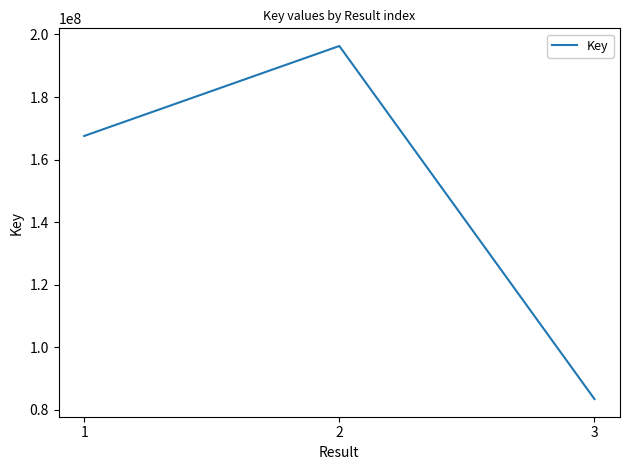

What is the greatest value displayed?

196319874